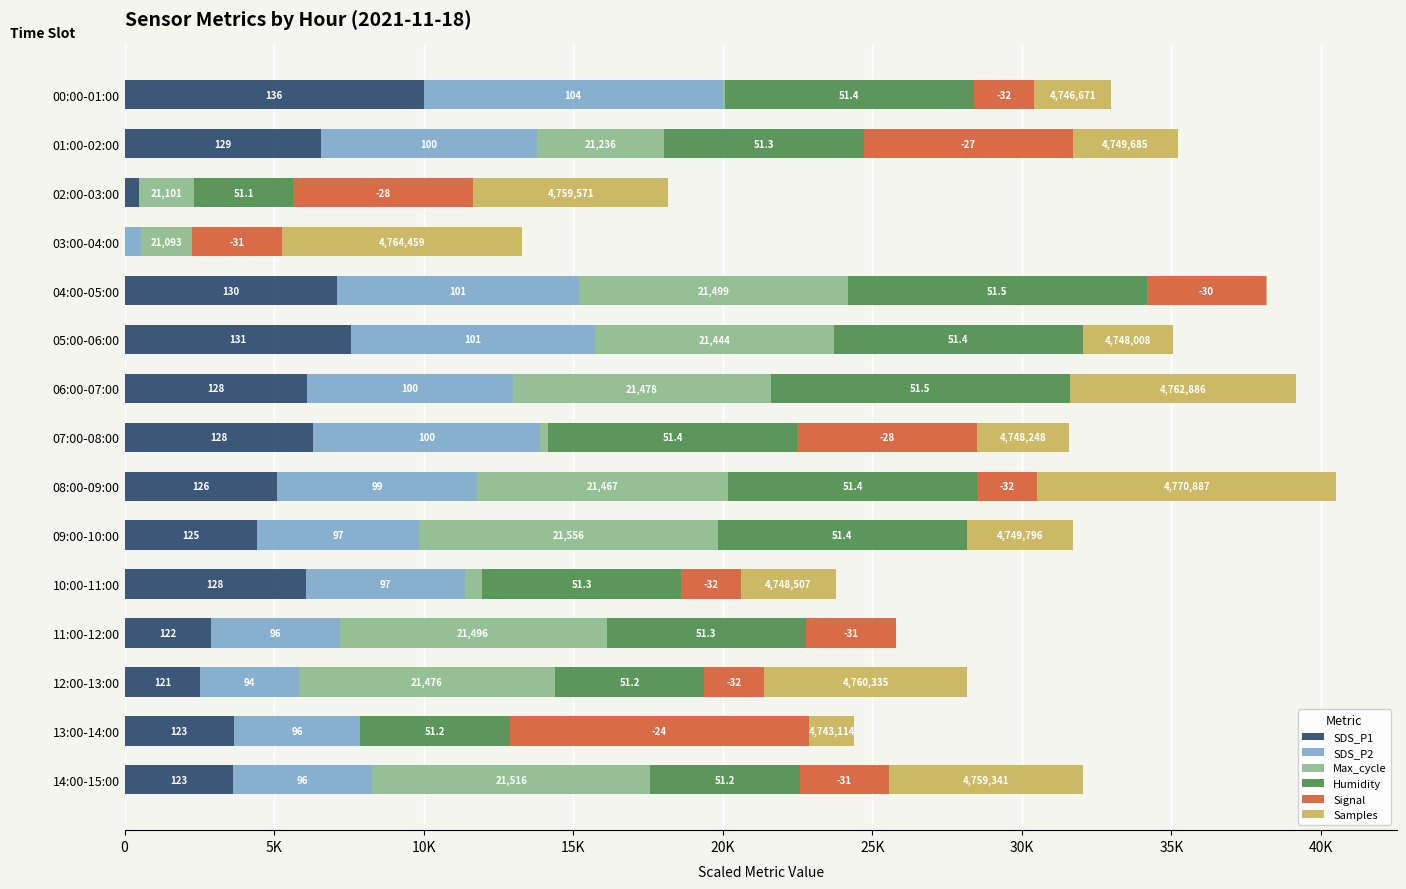

What is the value of the SDS_P1 bar at the 10th from the left?

4443.3